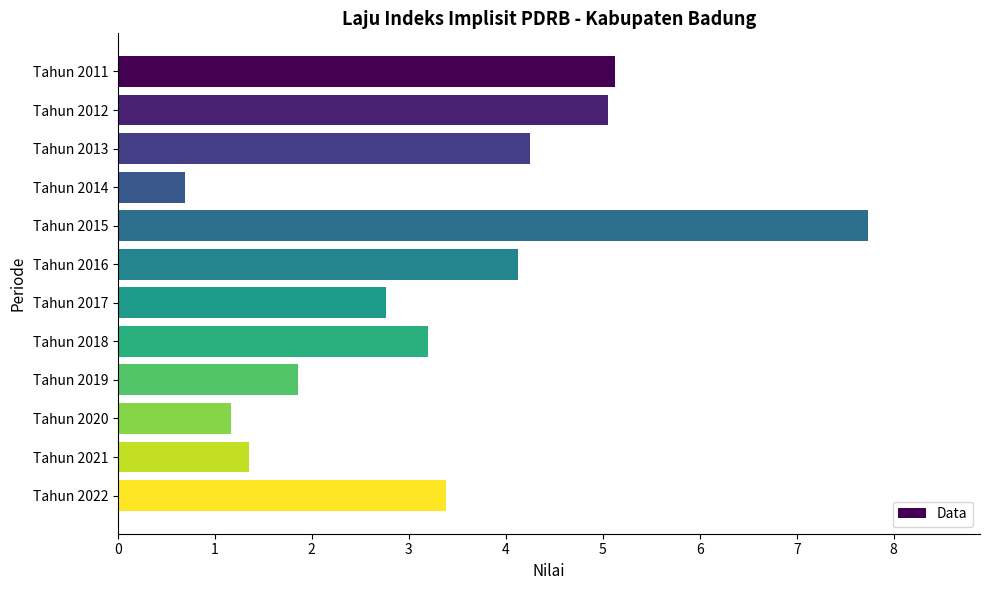

Approximately how many times larger is the value at Tahun 2016 compared to Tahun 2018?

1.3